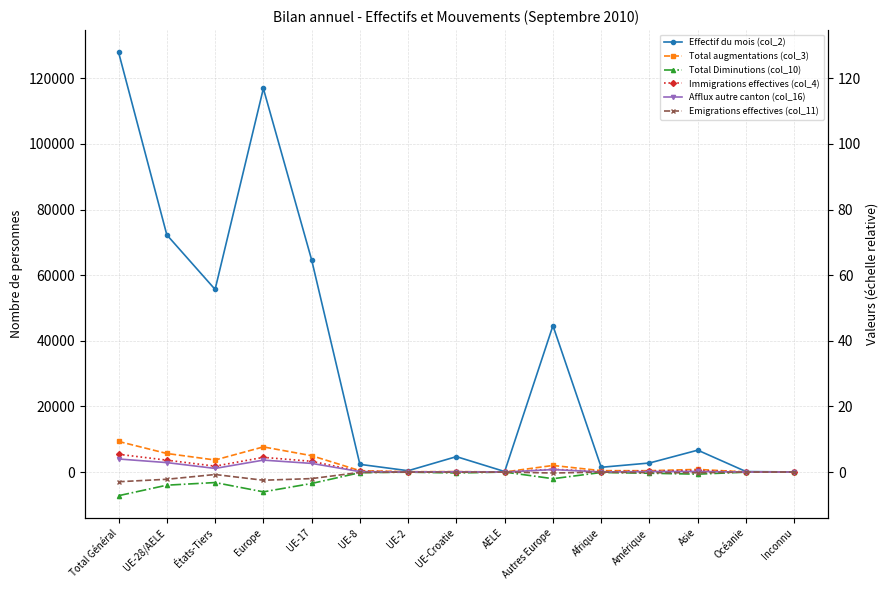

What is the label of the 6th point from the left?

UE-8